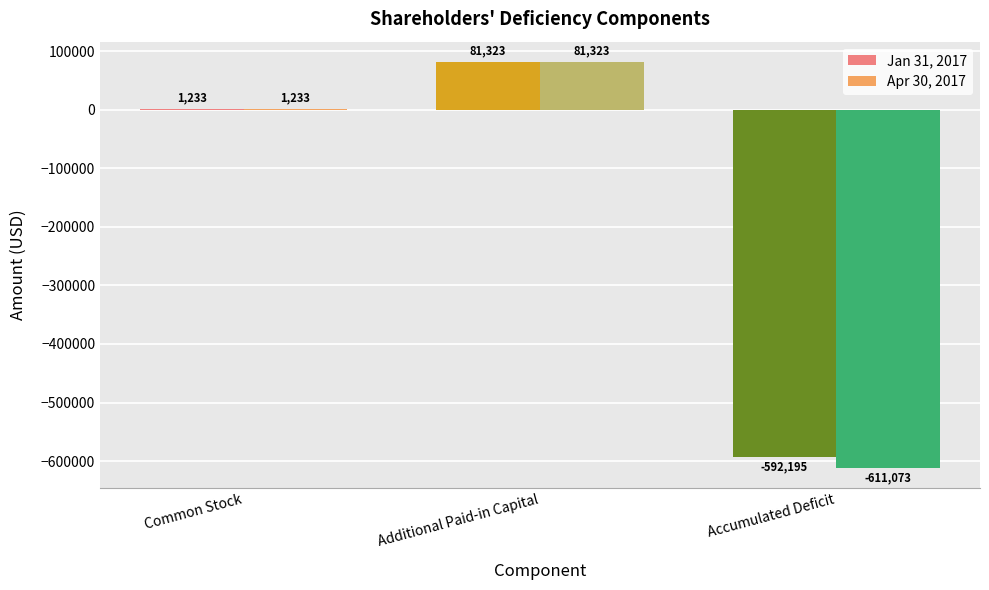

At which category is the sum across all series the highest?

Additional Paid-in Capital